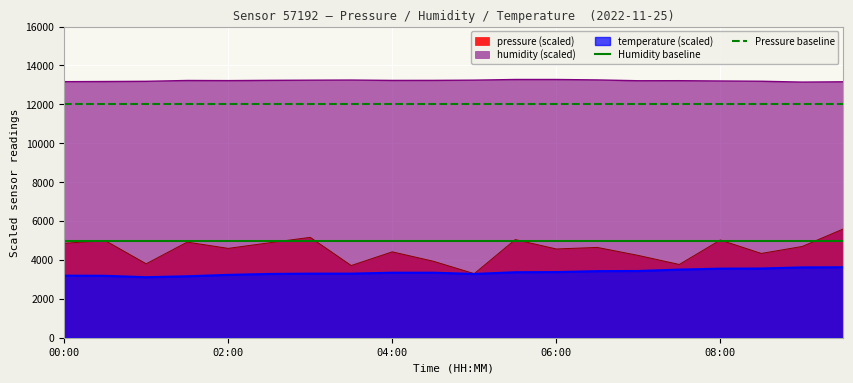

Is it true that Pressure baseline equals 3550 at 00:00?

False